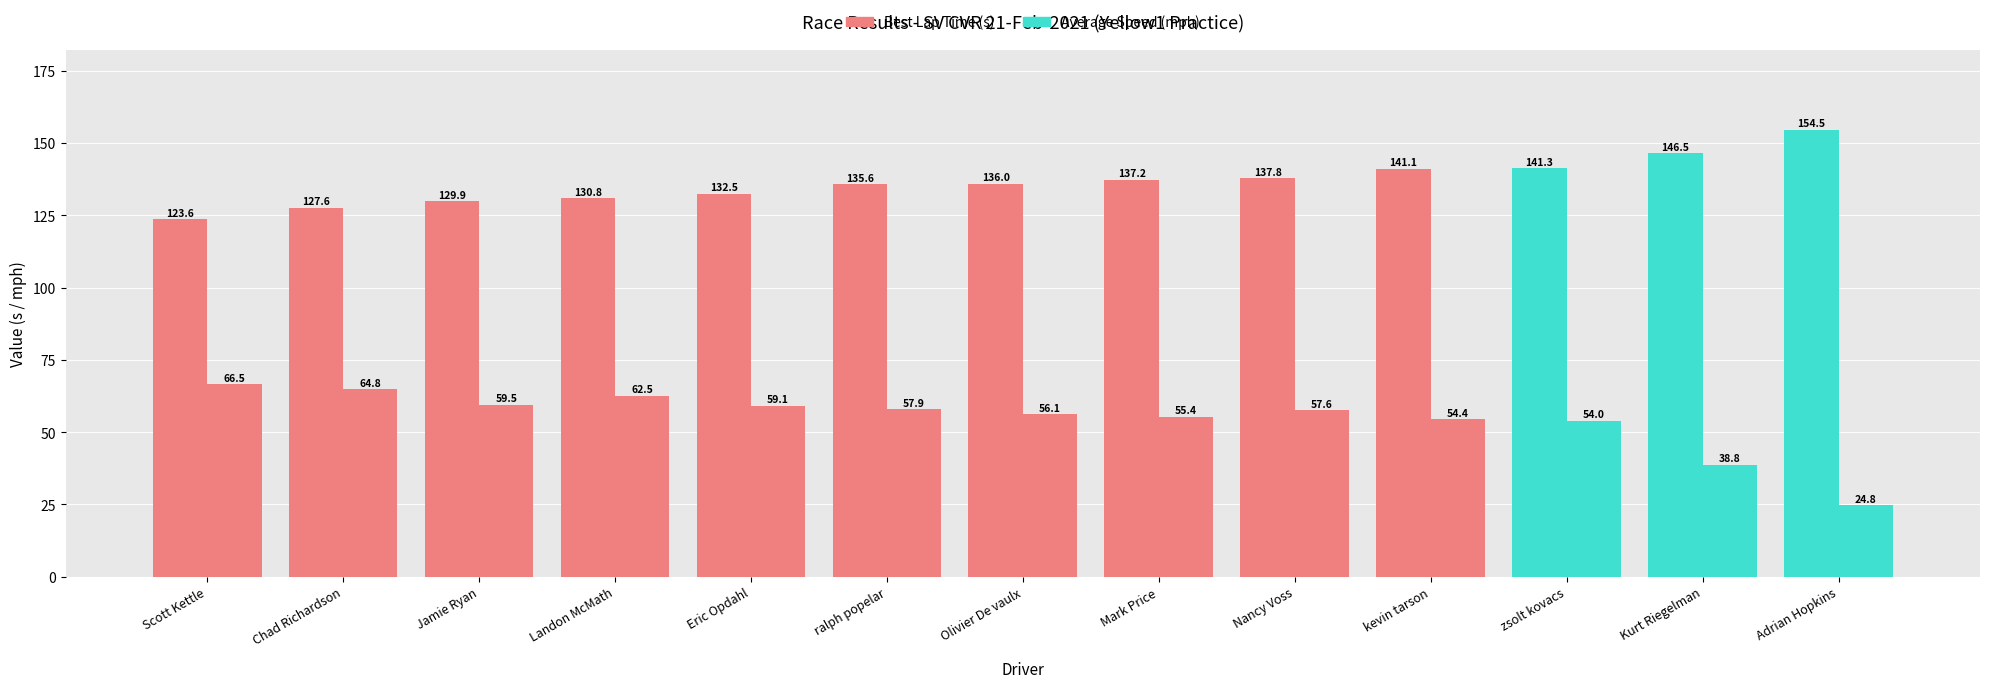

What is the difference between the Average Speed (mph) values at Eric Opdahl and Jamie Ryan?

0.4